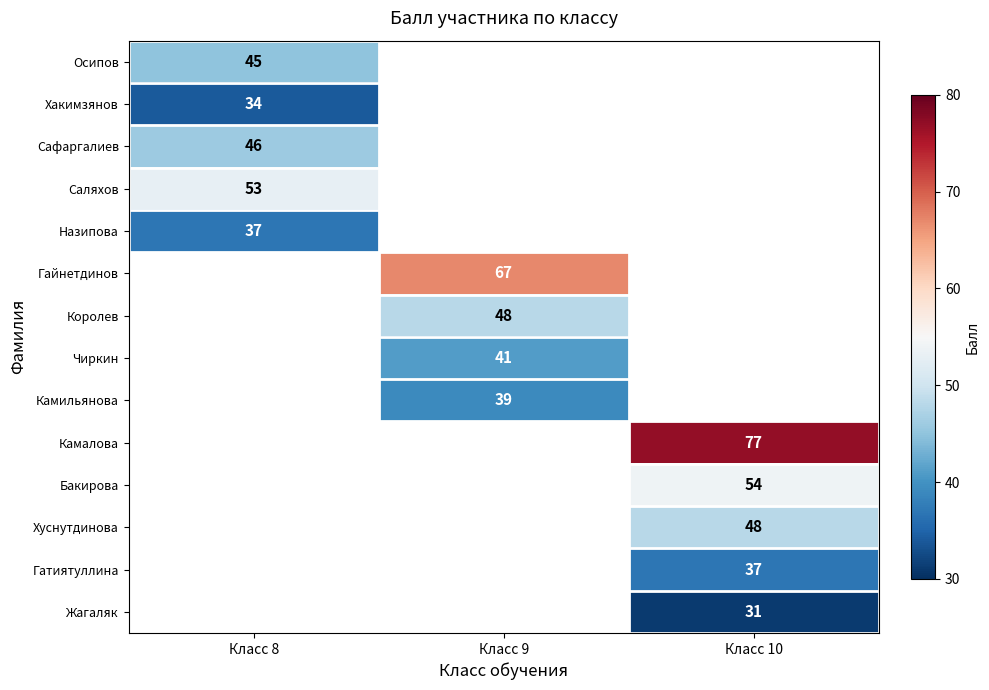

True or false: Камалова has a value of 77 at Класс 10.

True